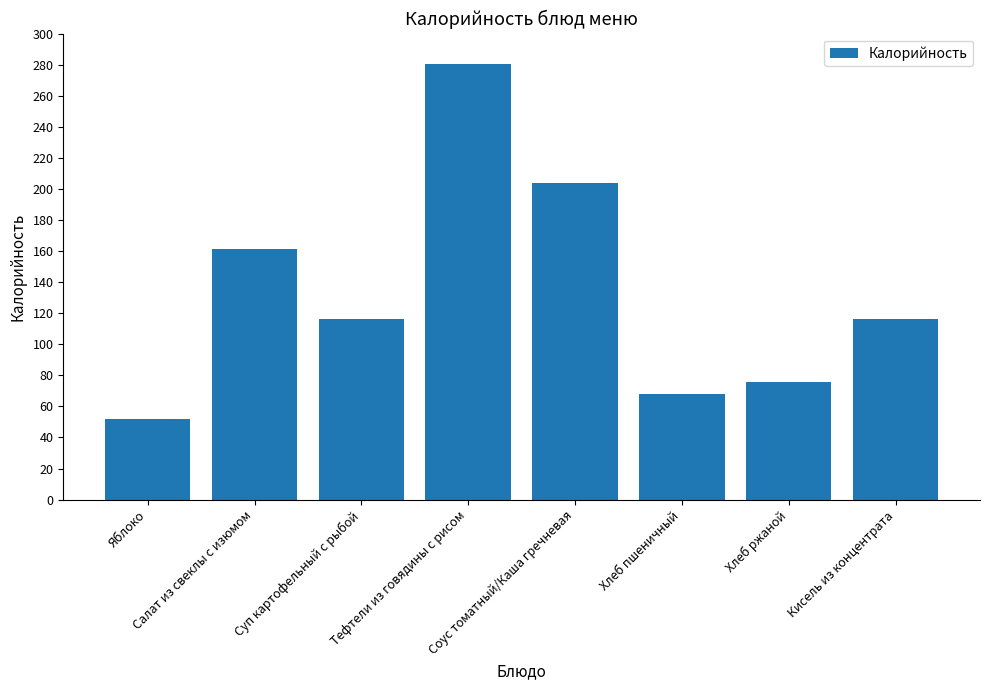

True or false: the data shows 161.5 at Салат из свеклы с изюмом.

True